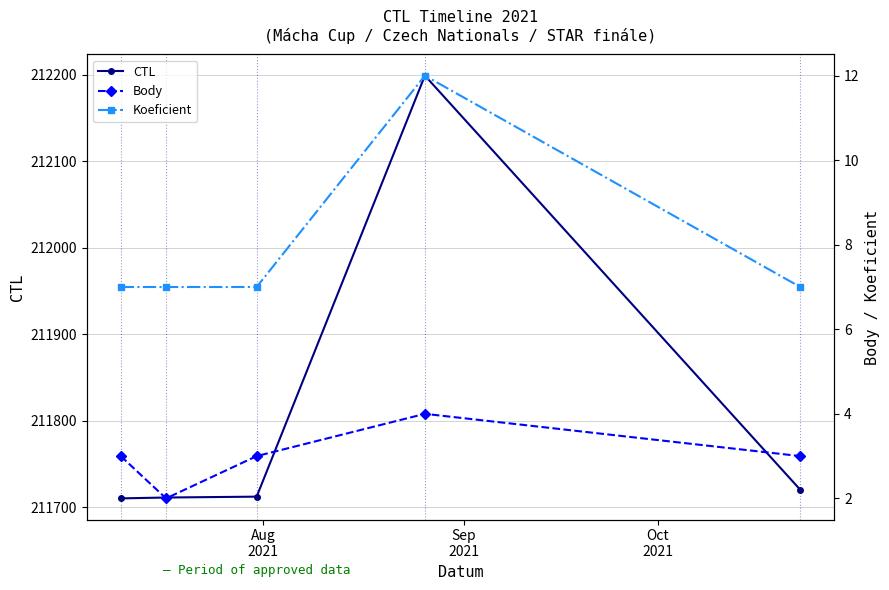

Rank the series by their maximum value, from lowest to highest.

Body, Koeficient, CTL